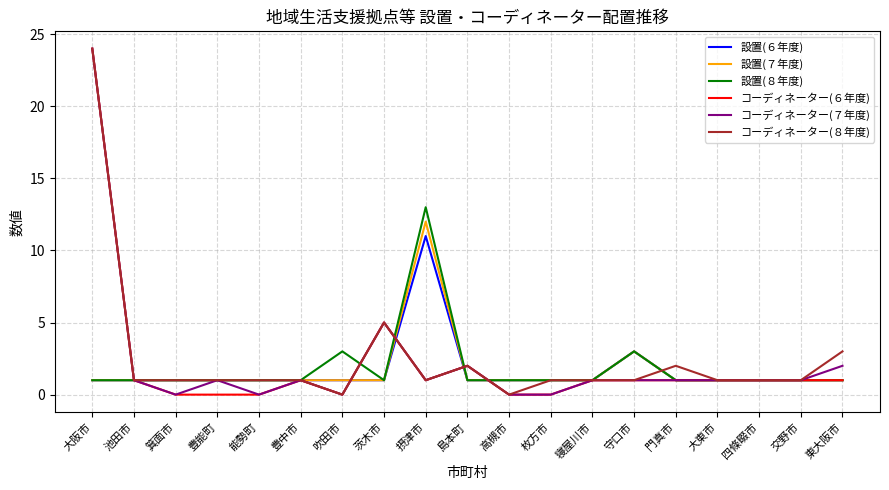

True or false: 設置(８年度) has a value of 1 at 大阪市.

True